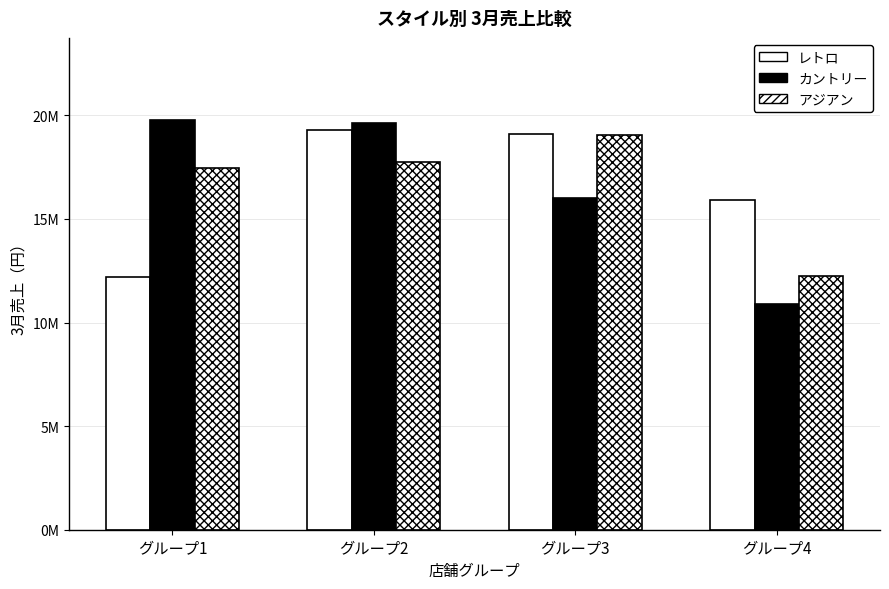

What is the minimum value shown in the chart?

10910000